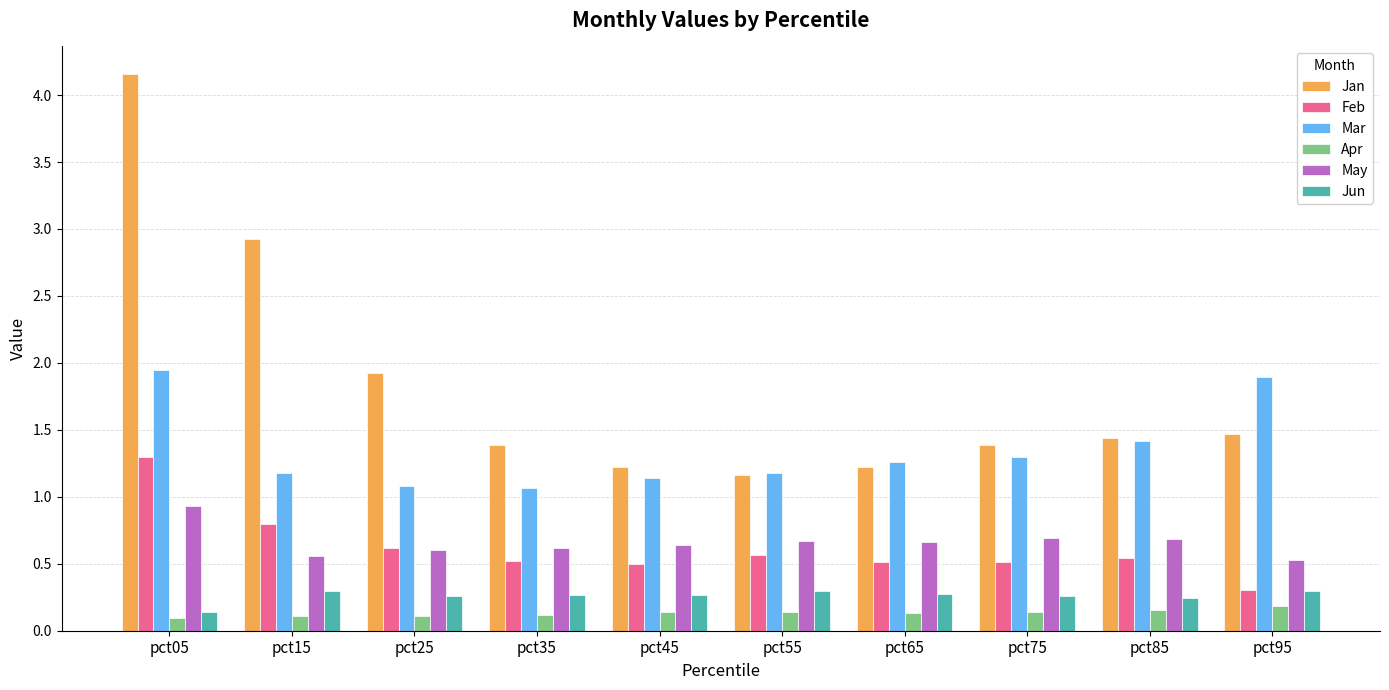

What is the difference between the highest and lowest values at pct15?

2.8